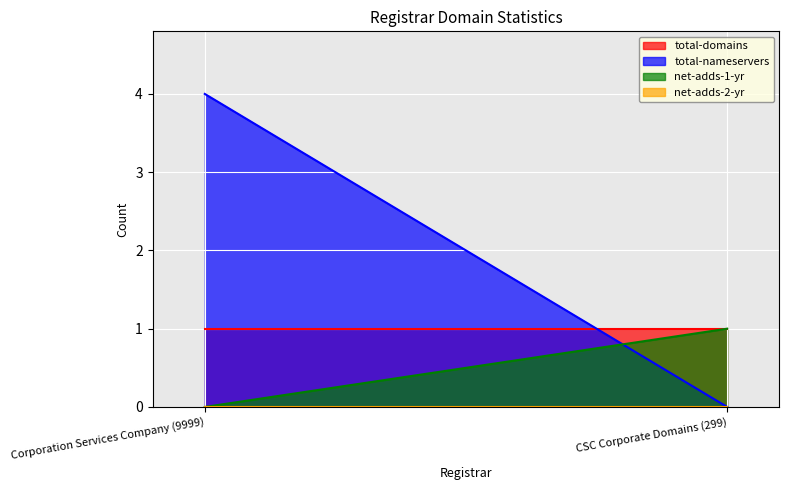

Which series has the largest total across all categories?

total-nameservers